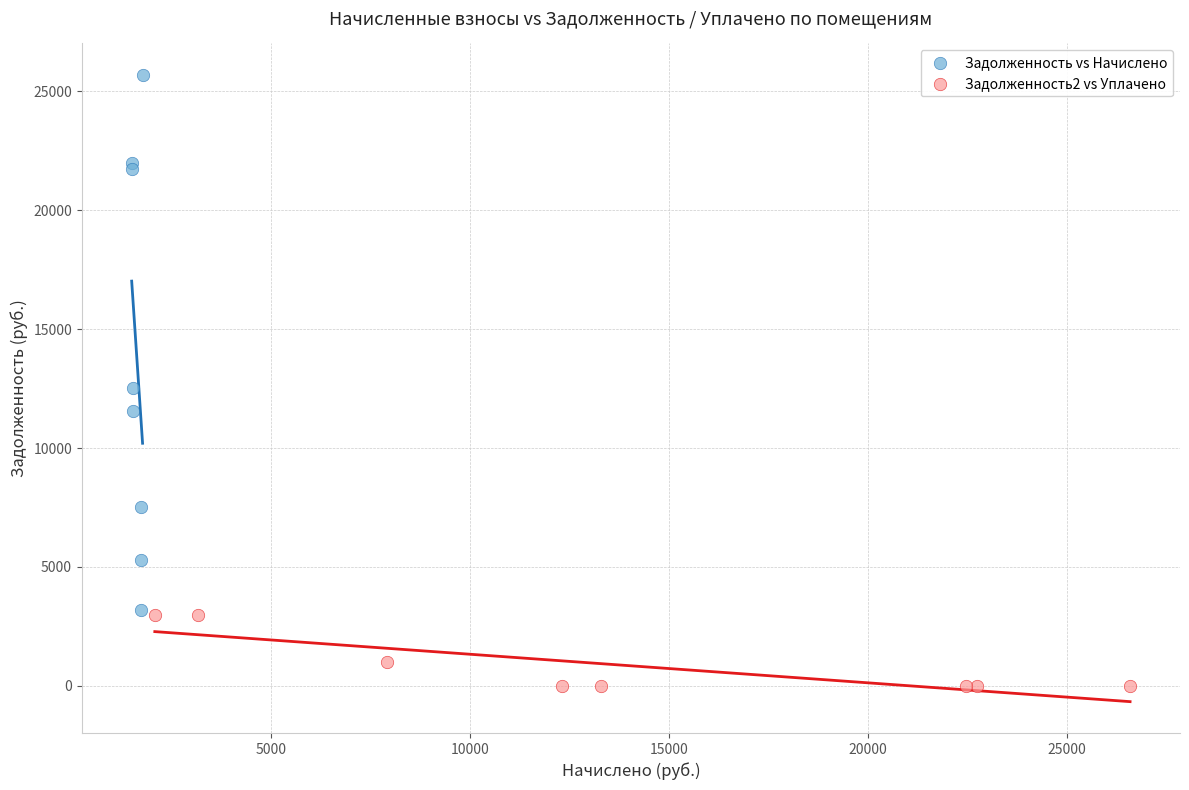

Which series reaches the minimum Y coordinate?

Задолженность2 vs Уплачено